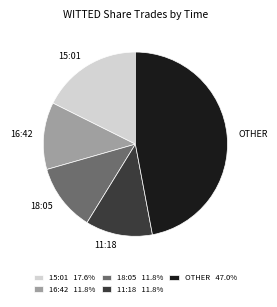

Do OTHER and 11:18 together represent more than half of the pie?

Yes